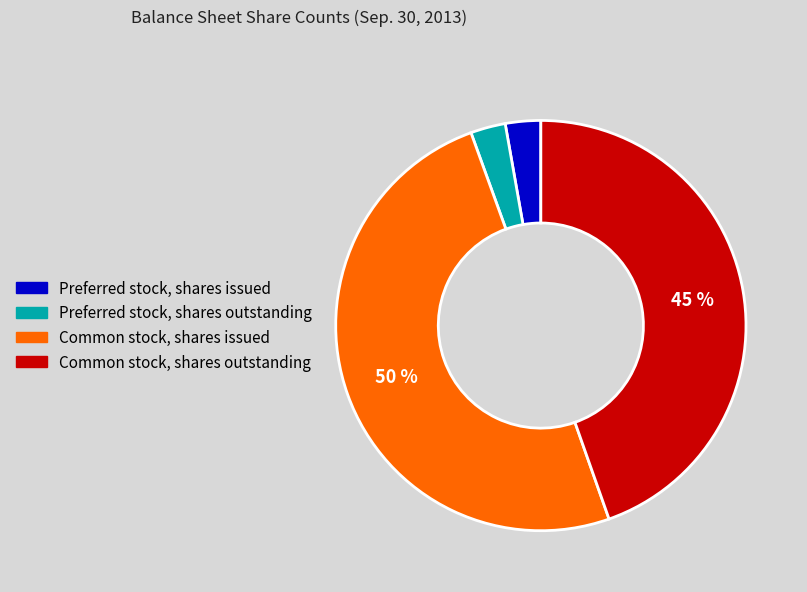

To the nearest percent, what is the difference between the Common stock, shares issued and Common stock, shares outstanding slice percentages?

5%